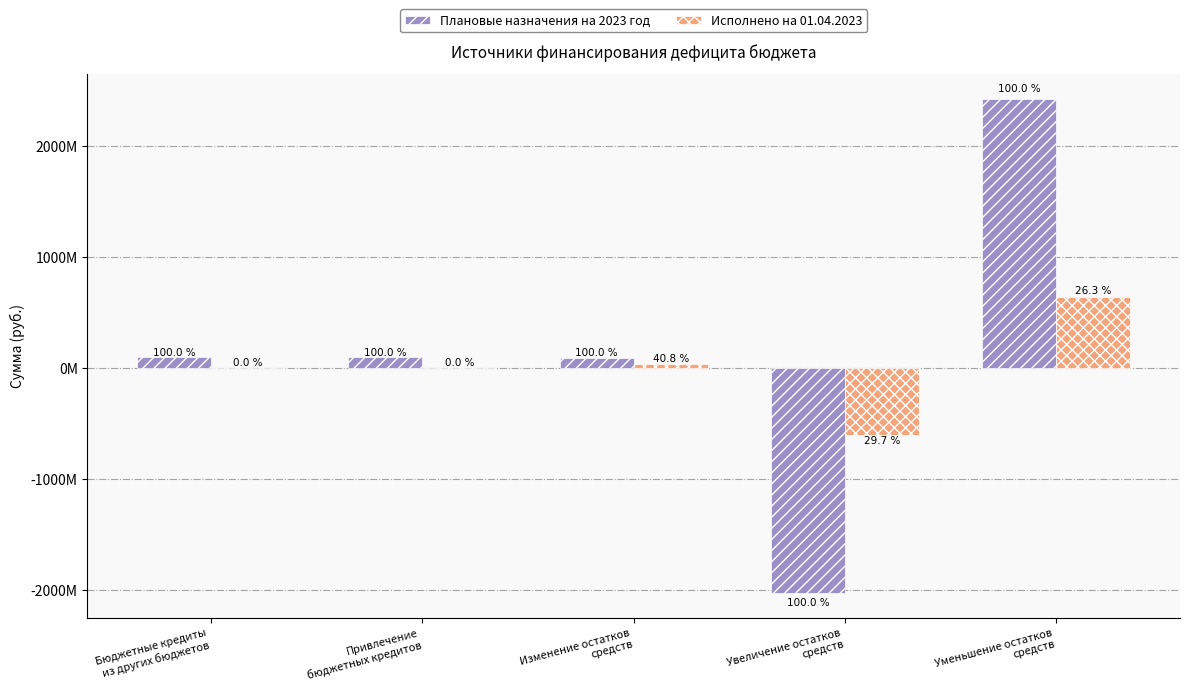

Are the bars grouped side by side (vs. stacked)?

Yes